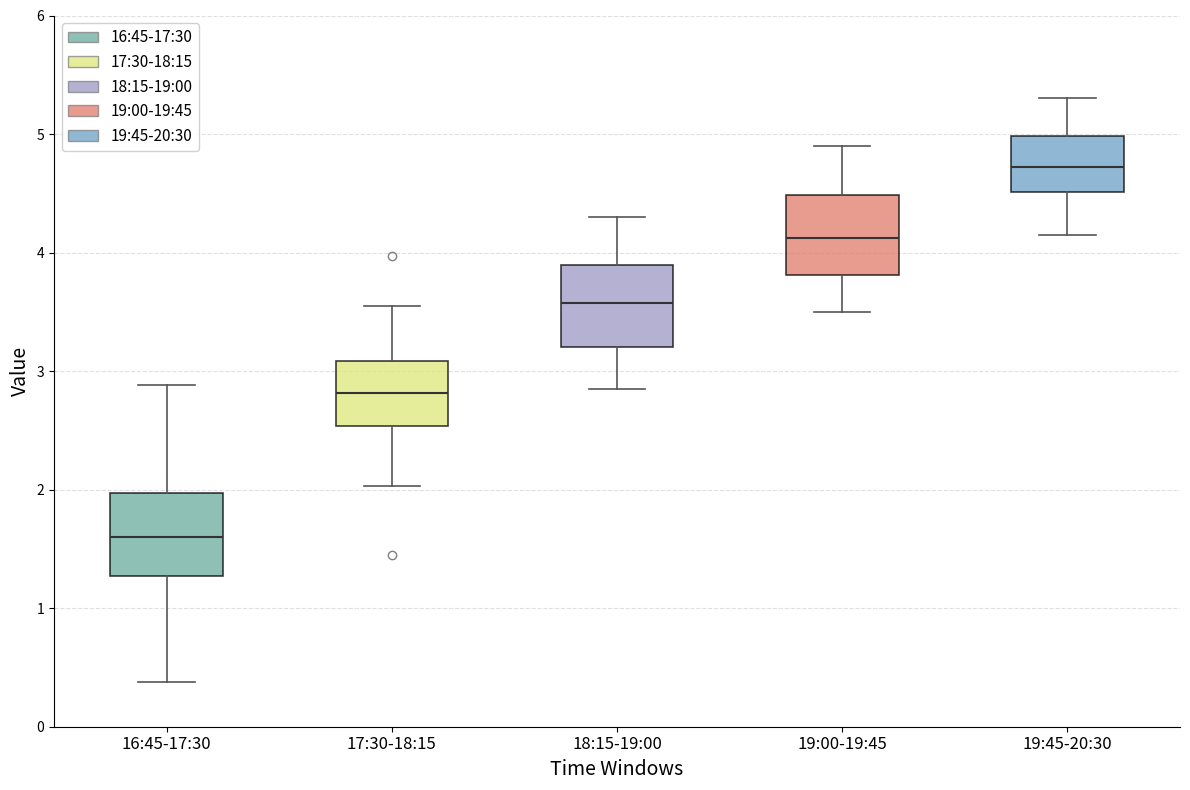

Where is the upper edge of the box for 17:30-18:15 on the y-axis? The values are not printed on the chart, so give them approximately, as read against the axis.

3.1